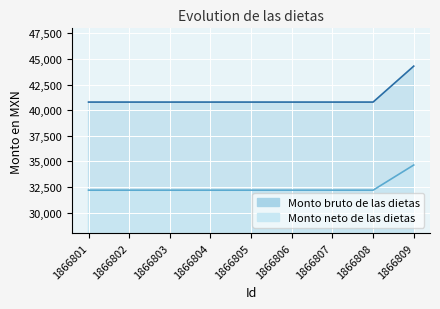

The Monto bruto de las dietas series shows 56079 at 1866807. True or false?

False